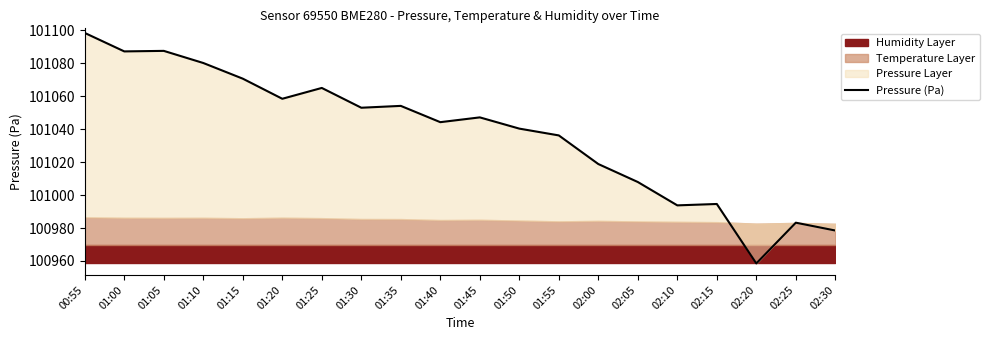

At which label is the value closest to 101028?

01:55